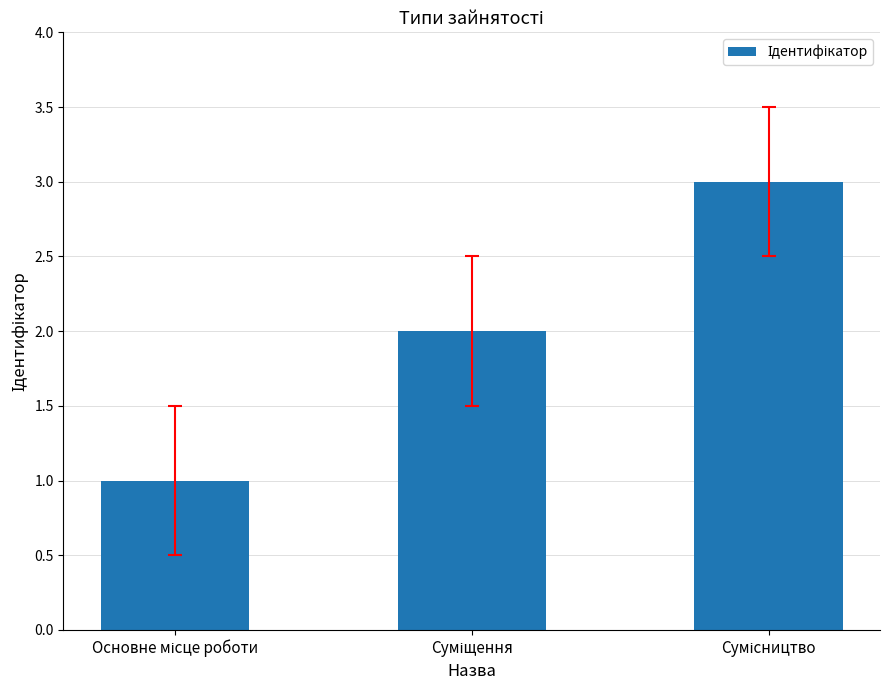

What is the greatest value displayed?

3